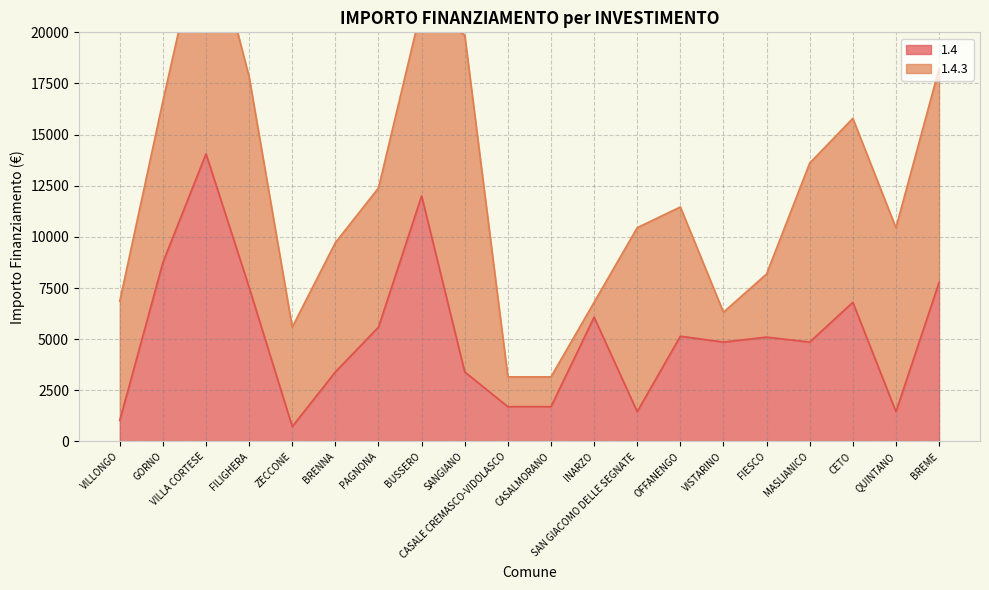

Between BRENNA and VISTARINO, which is larger?

VISTARINO